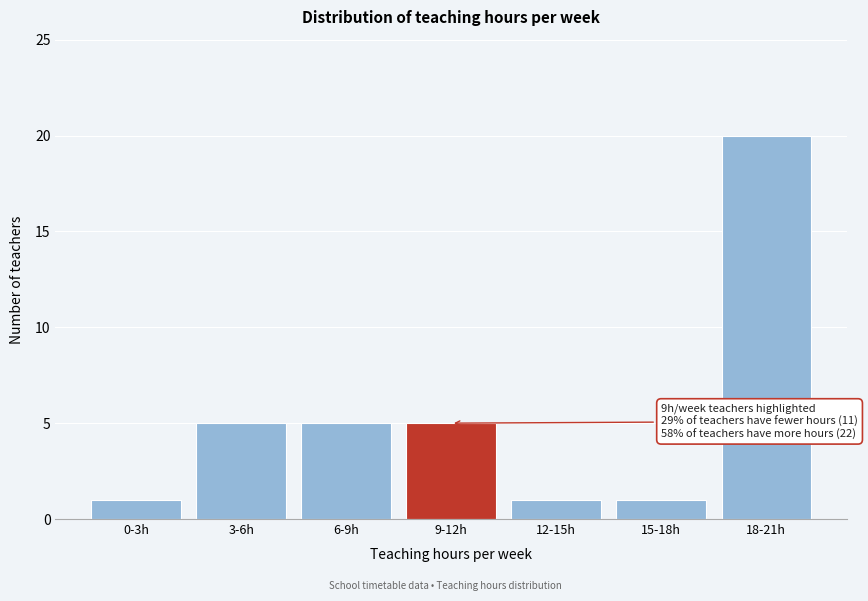

Reading left to right, what are all the values shown in this chart?

0-3h=1	3-6h=5	6-9h=5	9-12h=5	12-15h=1	15-18h=1	18-21h=20